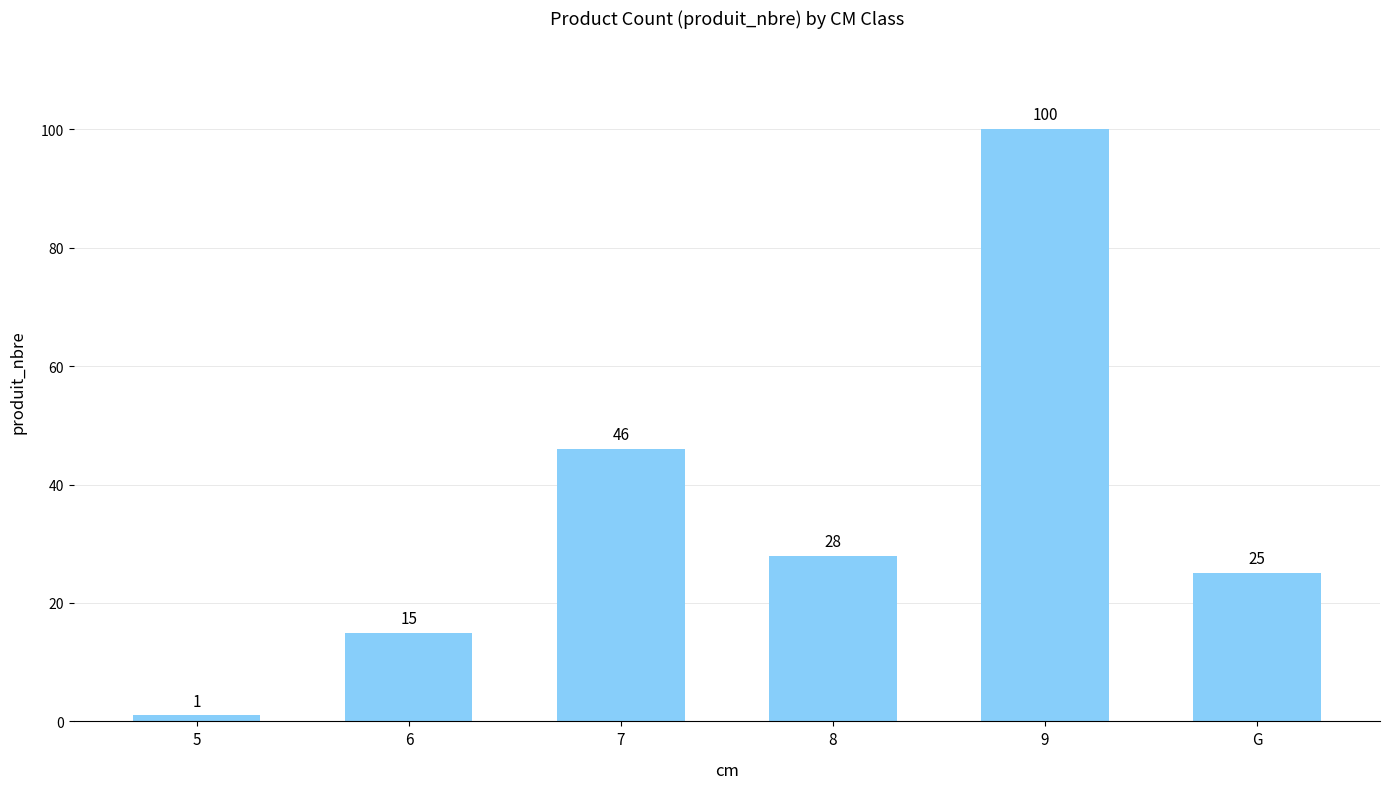

Does the chart contain stacked bars?

No